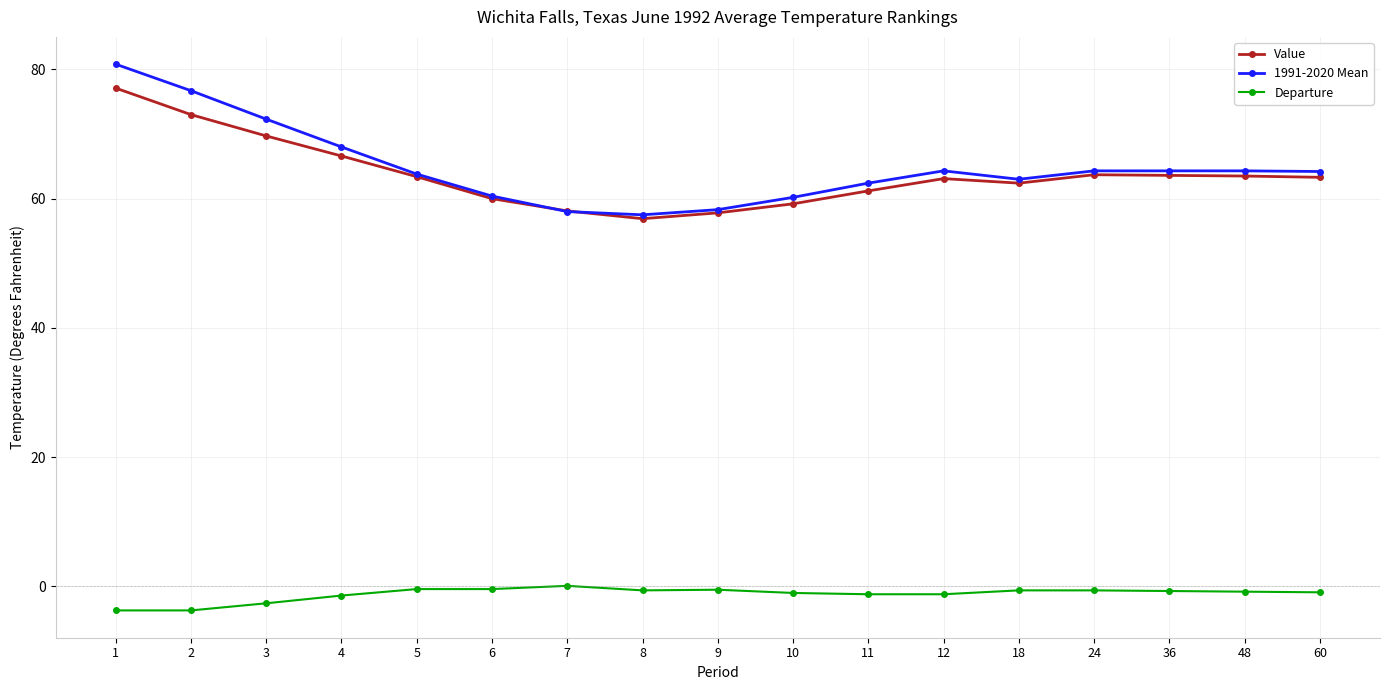

What is the maximum value for Value?

77.1